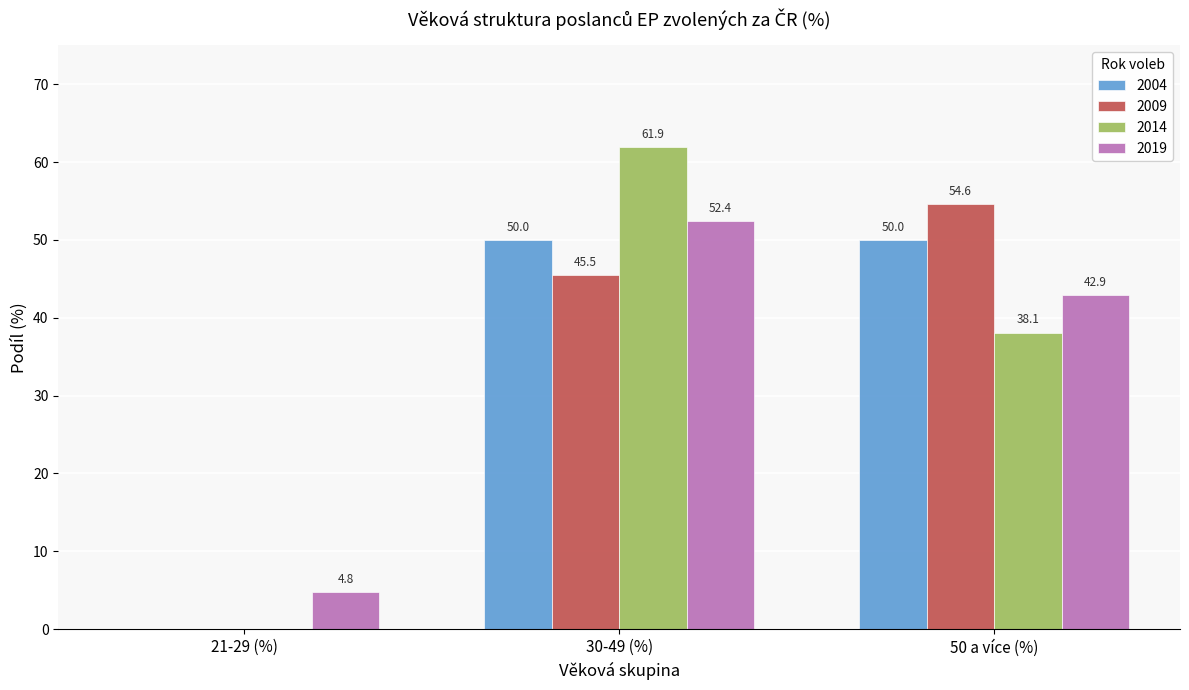

Is the value of 2004 at 50 a více (%) greater than the value of 2014 at 50 a více (%)?

Yes